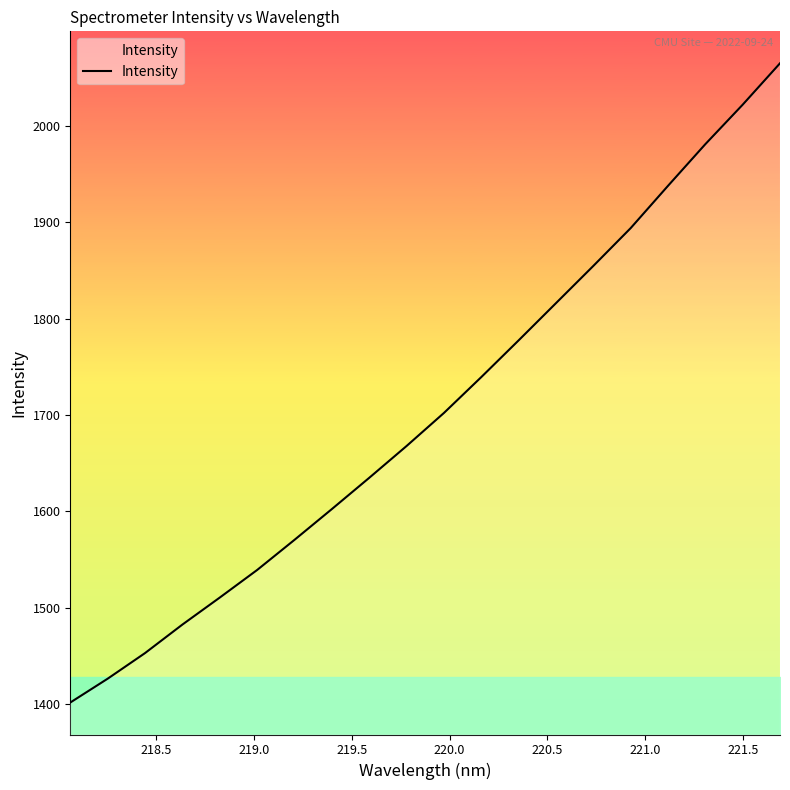

What is the difference between the maximum and minimum values?

663.4